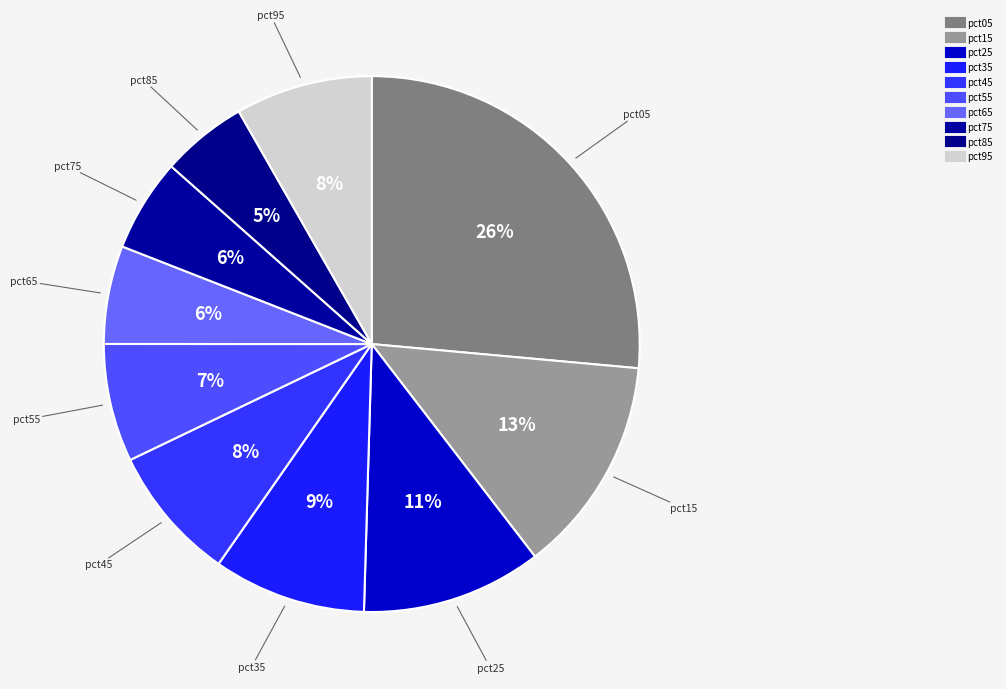

Count the number of slices in the pie.

10